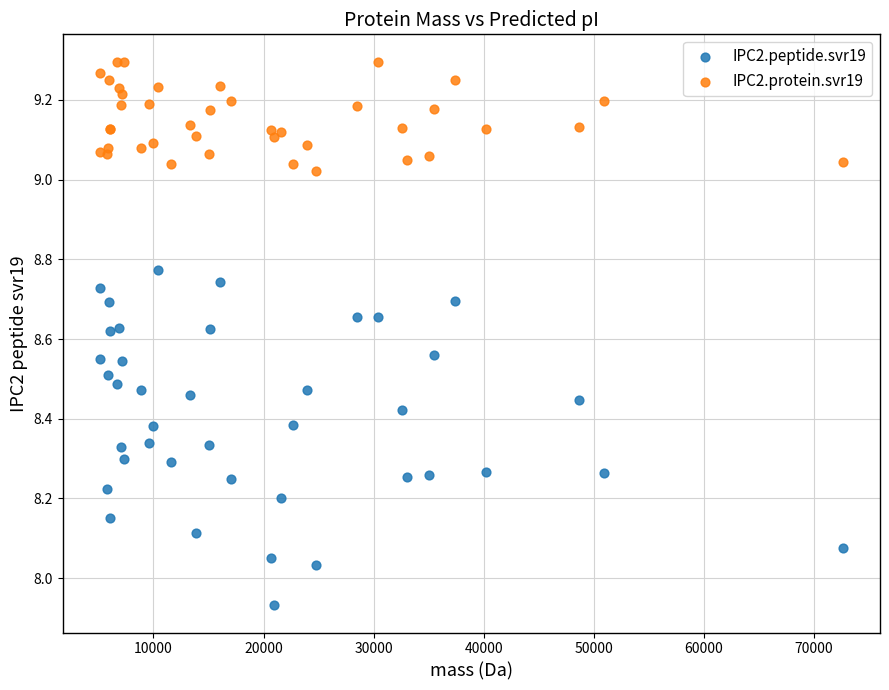

Which series contains the highest Y value?

IPC2.protein.svr19